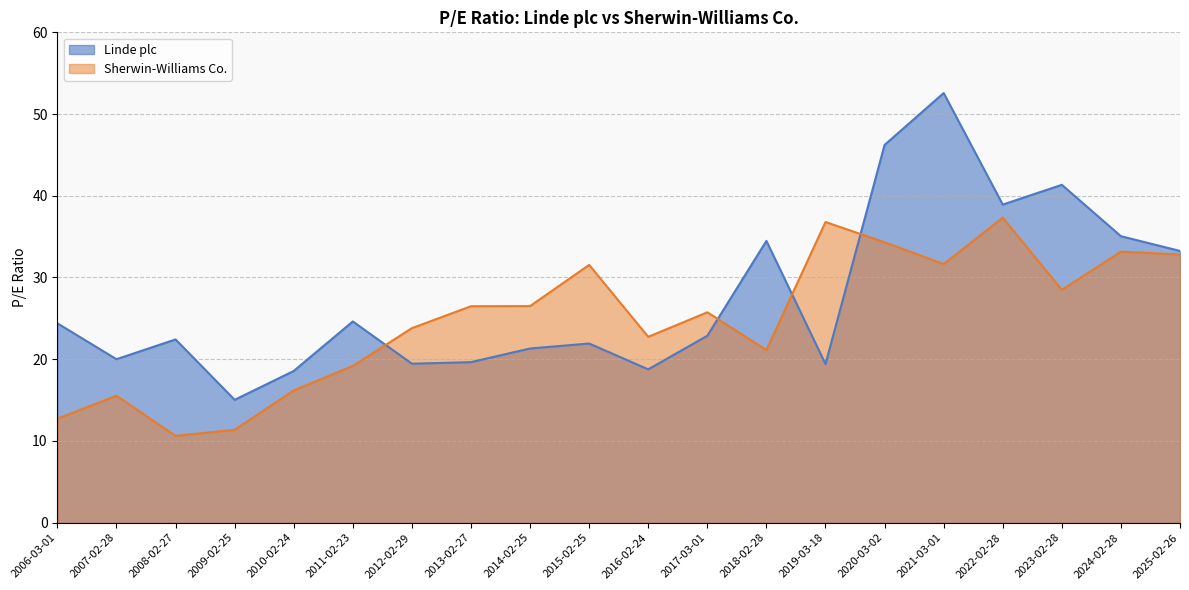

True or false: Linde plc has a value of 24.6 at 2011-02-23.

True